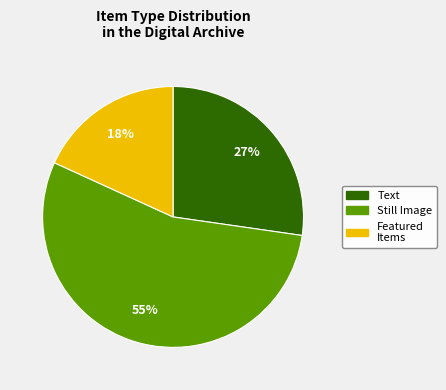

Is there a majority slice in this chart?

Yes